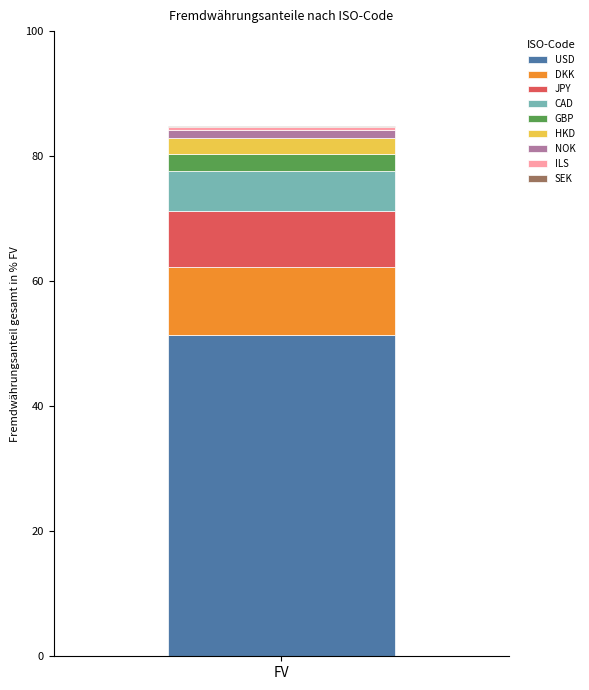

The value of USD at FV is 51.4. True or false?

True